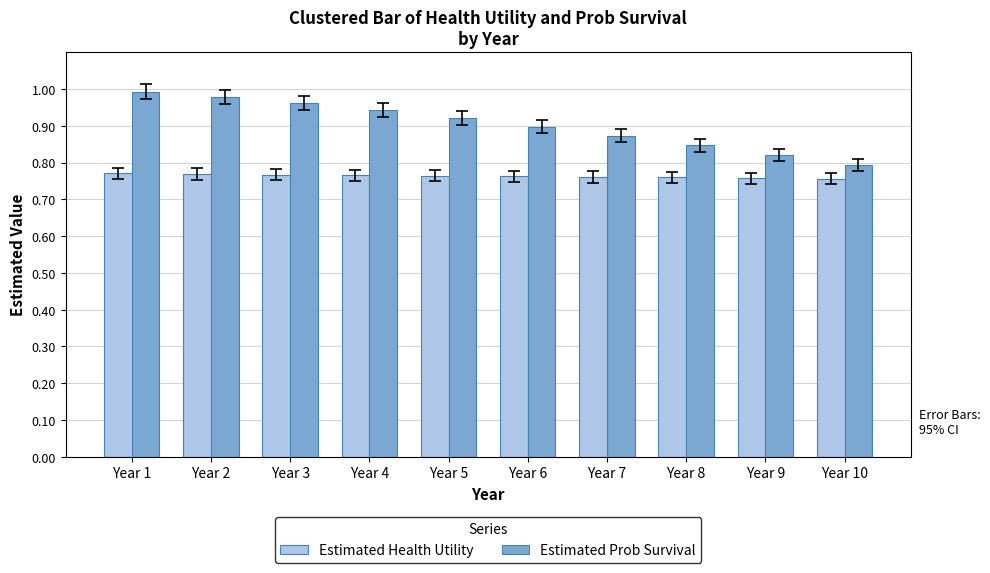

What is the difference between the highest and lowest values at Year 4?

0.2